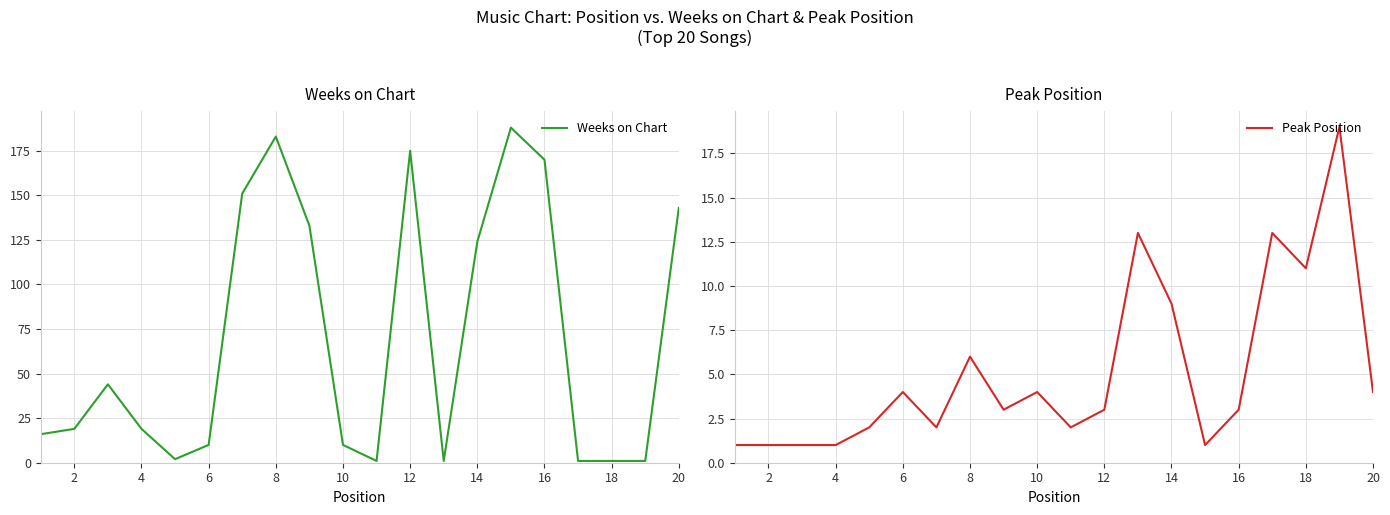

How many times do Peak Position and Weeks on Chart cross each other?

6